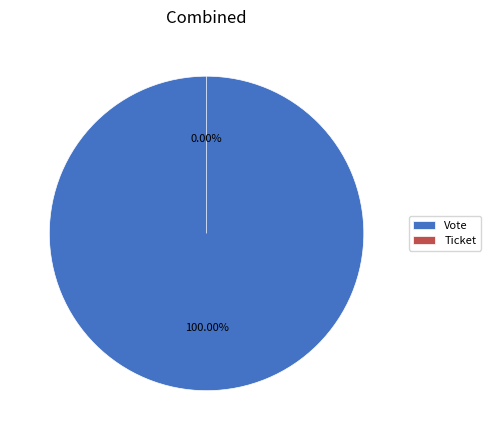

How many segments does this pie chart have?

2